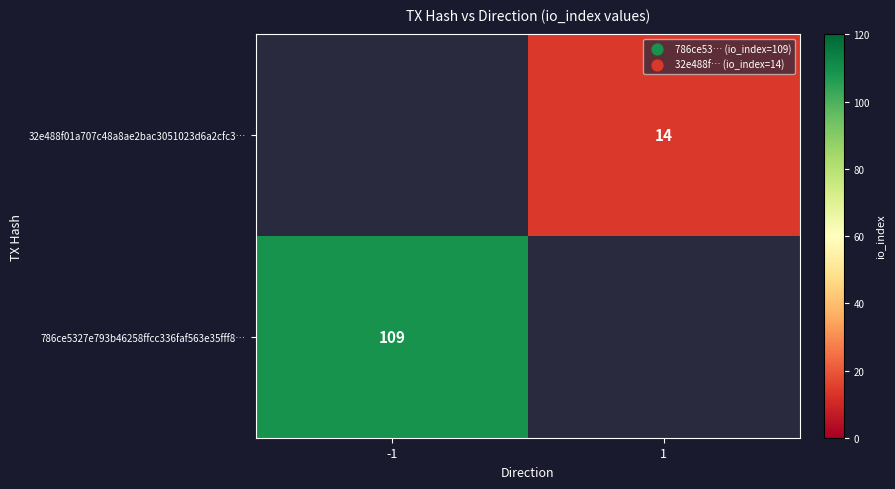

Is it true that 786ce5327e793b46258ffcc336faf563e35fff8… equals 164 at -1?

False